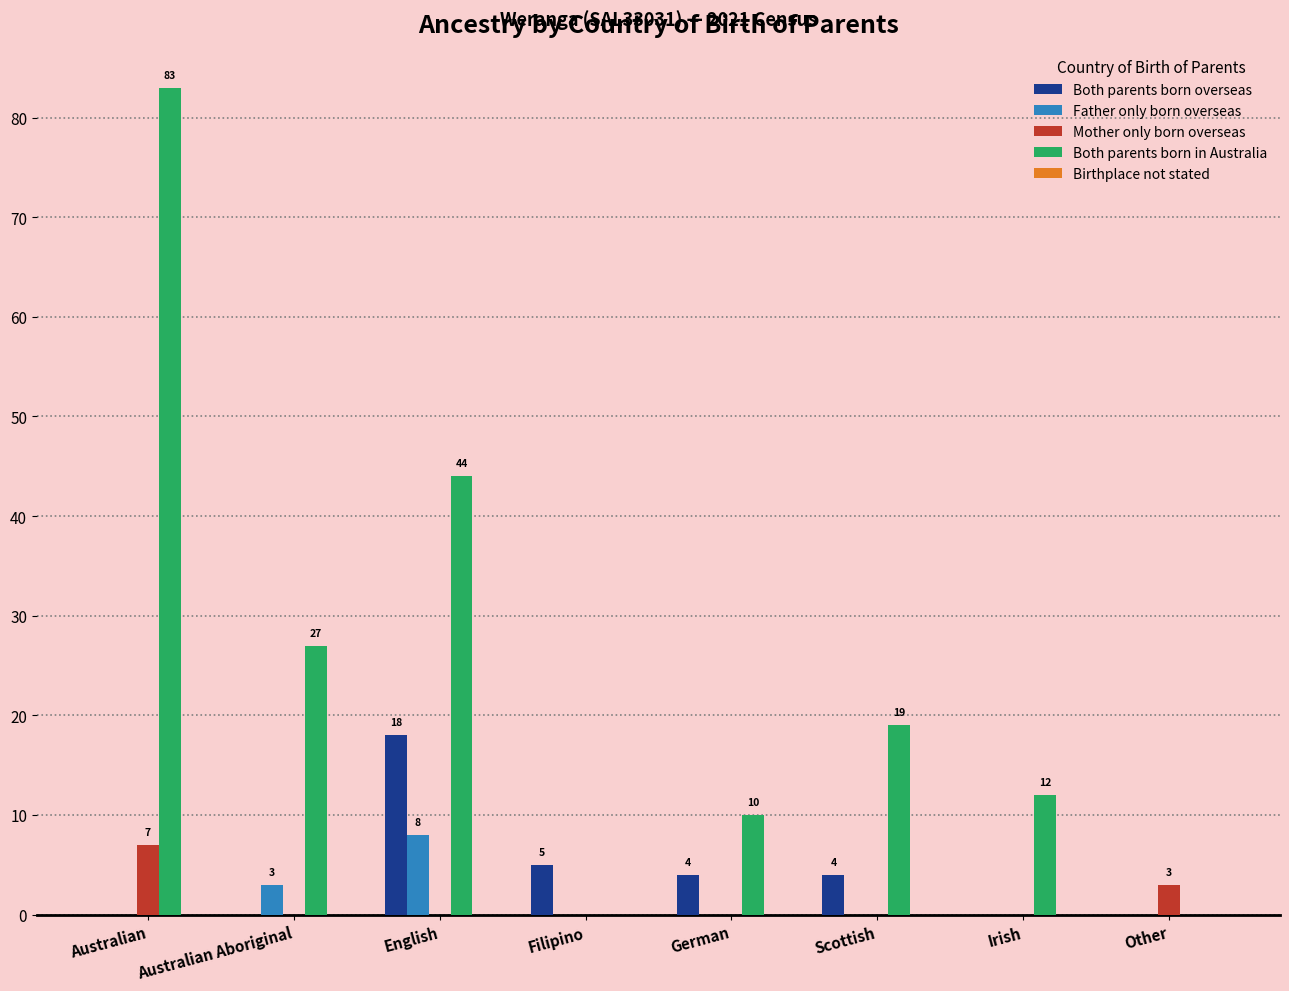

Which series changed the most between Australian Aboriginal and German?

Both parents born in Australia